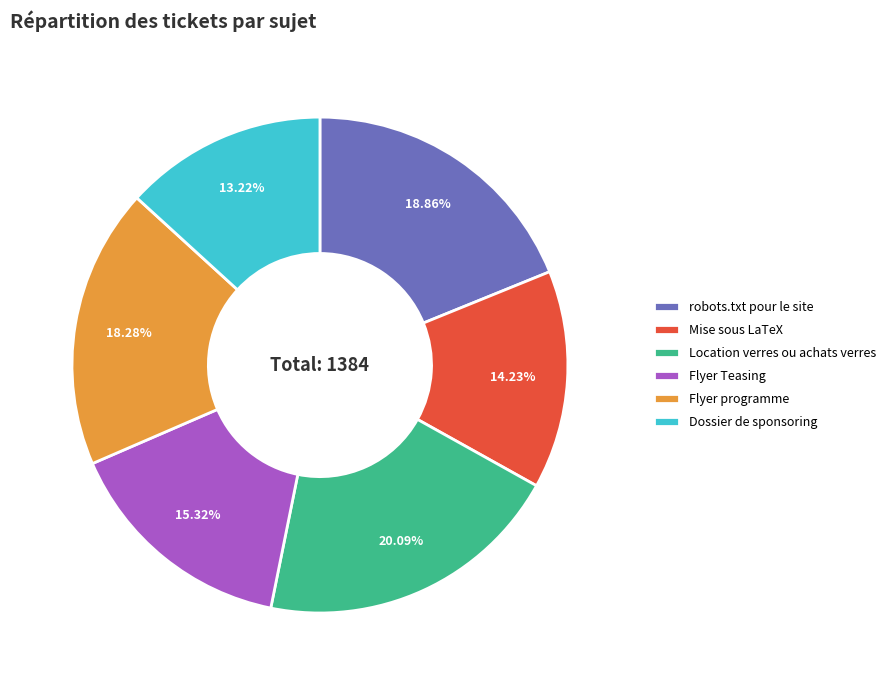

To the nearest percent, what is the difference between the largest and smallest slice percentages?

7%